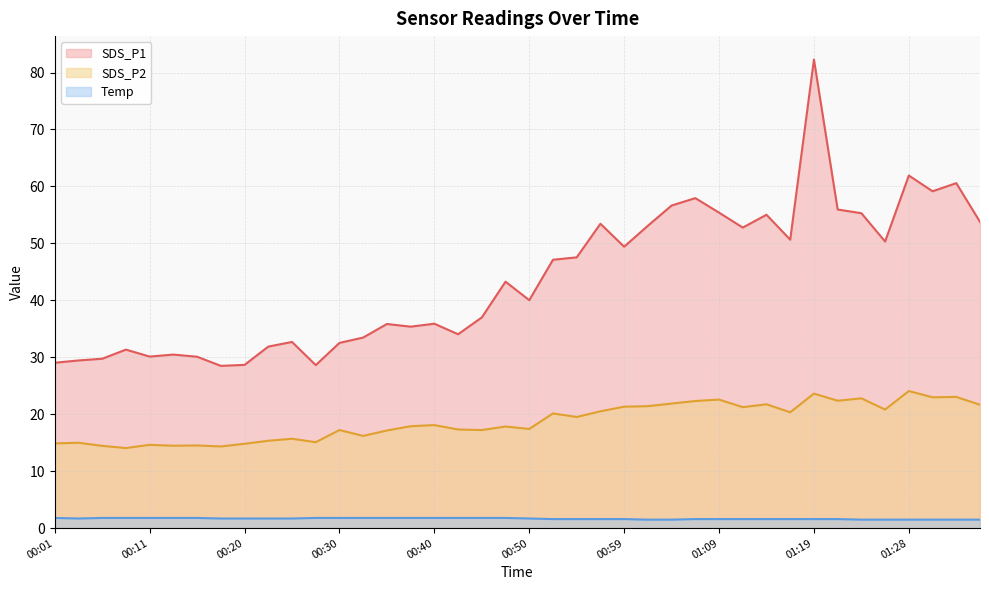

What is the difference between the maximum and minimum values in the Temp series?

0.3